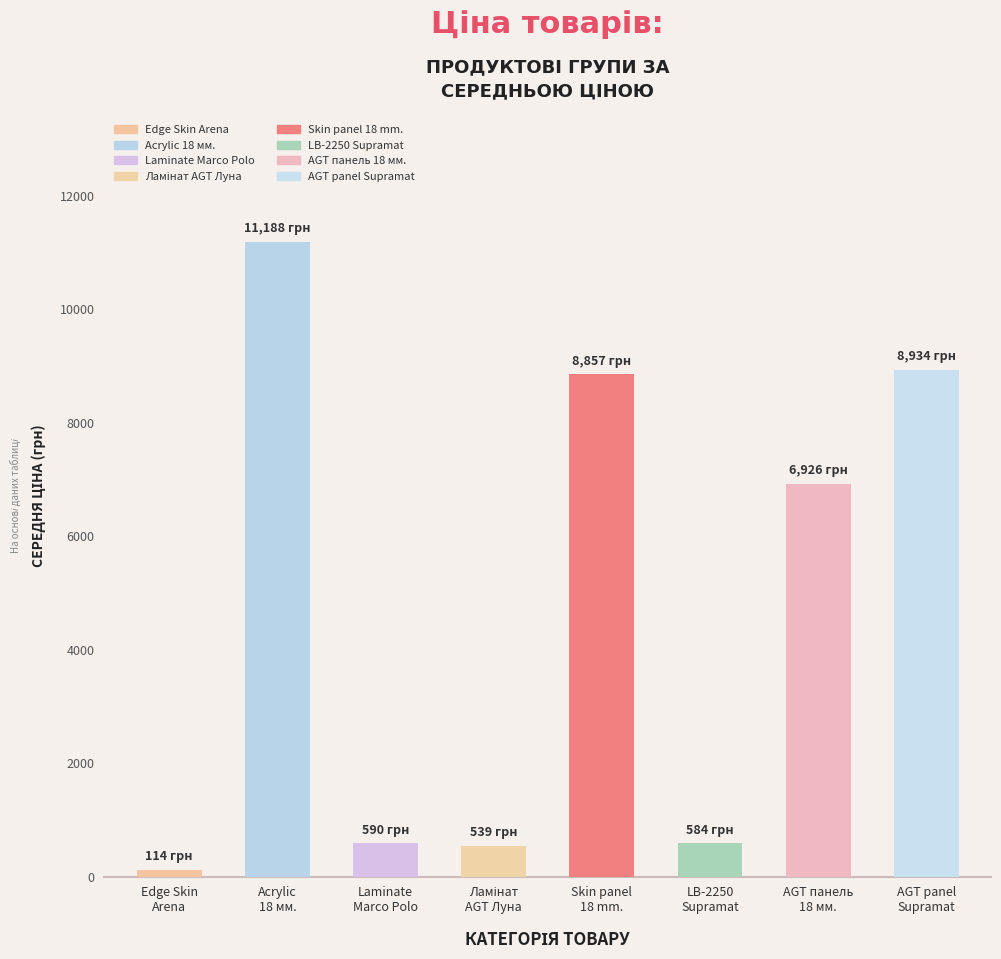

What is the value of the 1st bar from the left?

114.1